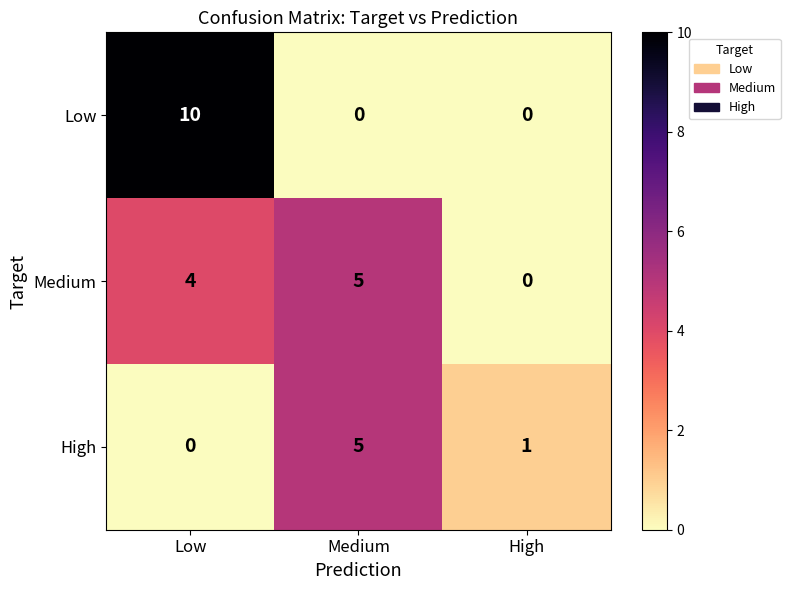

Reading right to left, list all the values displayed in this chart.

Low: 0	0	10
Medium: 0	5	4
High: 1	5	0